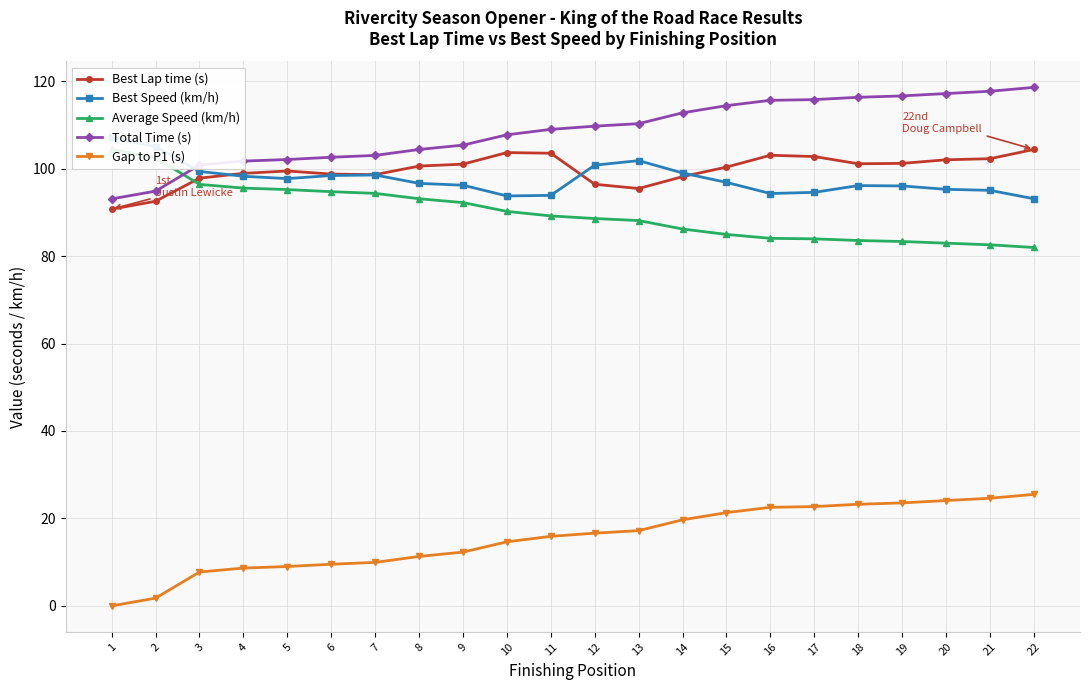

What is the total value across all series at 17?

419.8